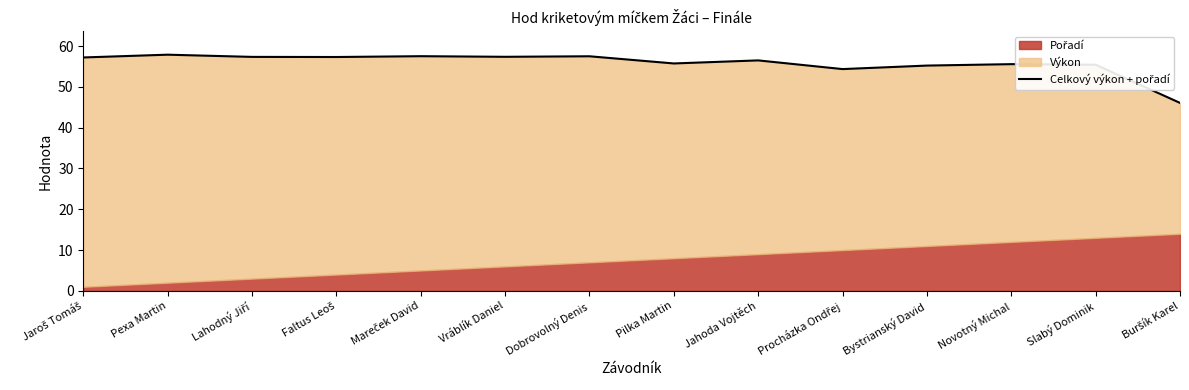

What is the difference between the values at Novotný Michal and Jahoda Vojtěch?

0.9